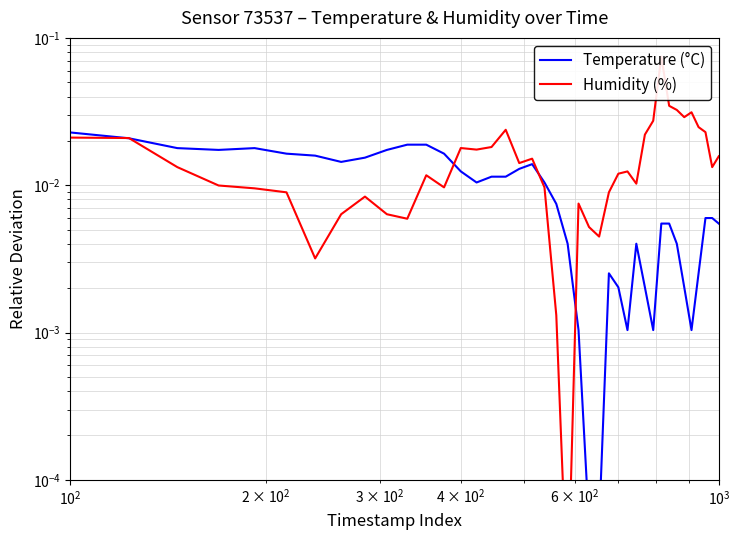

How many series are shown in this chart?

2